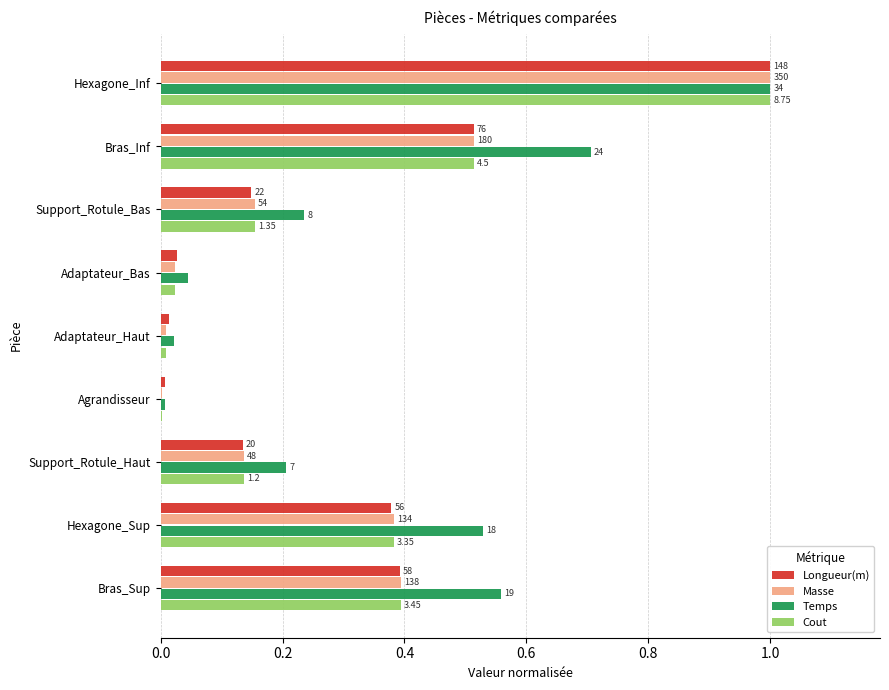

What are all the series names shown in the legend?

Longueur(m), Masse, Temps, Cout